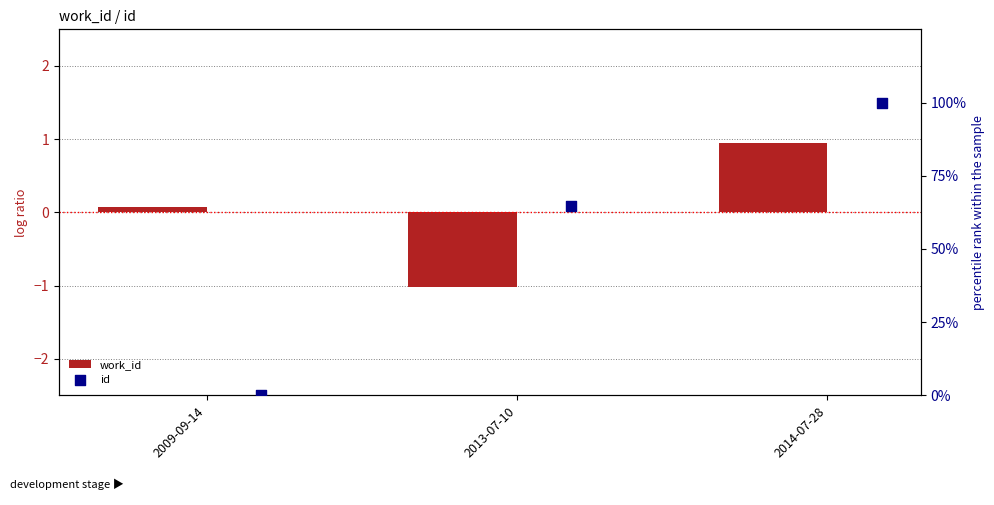

Is the value of work_id at 2009-09-14 greater than the value of id at 2013-07-10?

No